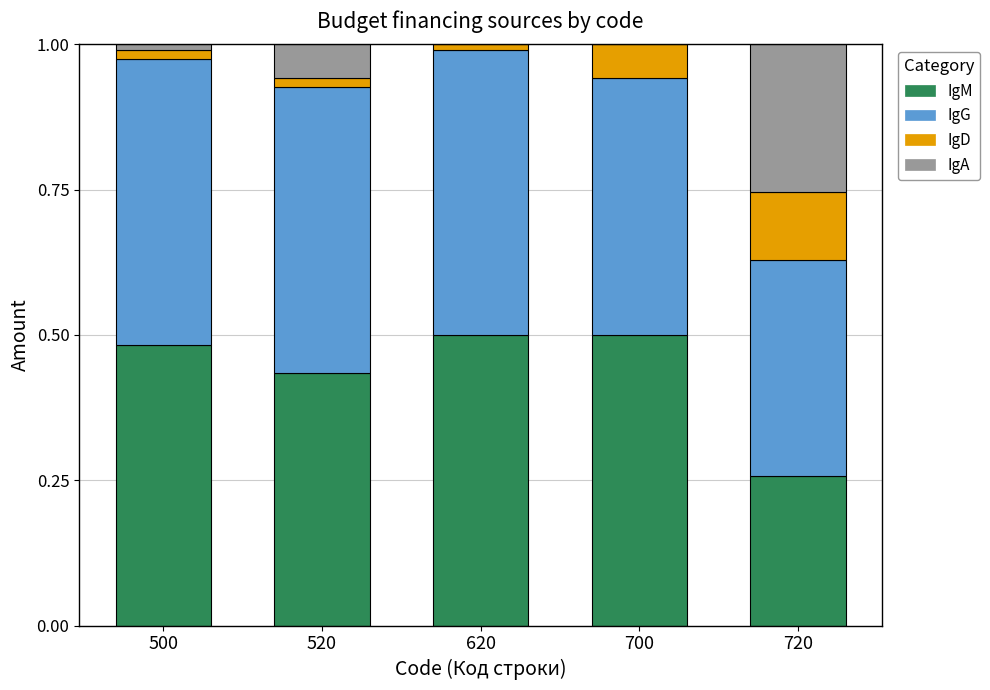

The IgM series shows 0.3 at 500. True or false?

False